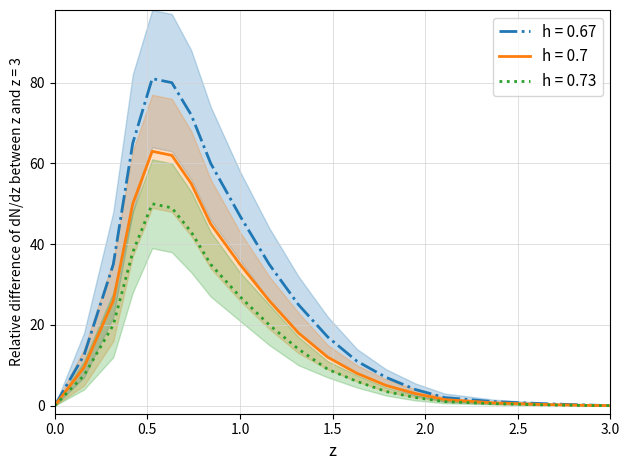

What is the sum of all h = 0.67 values?

555.2